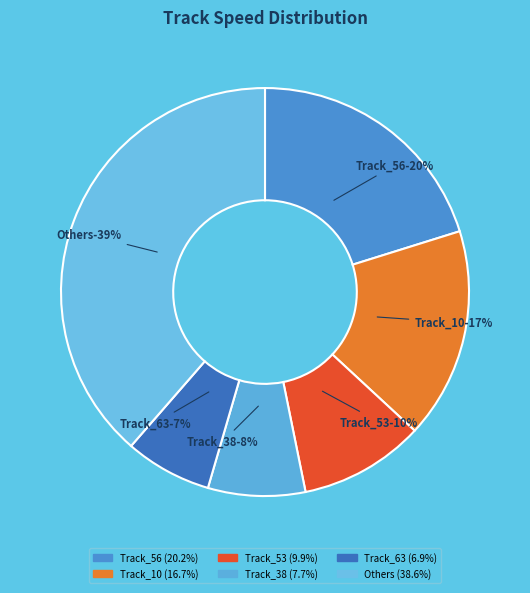

What portion of the pie excludes Track_70?

100.0%